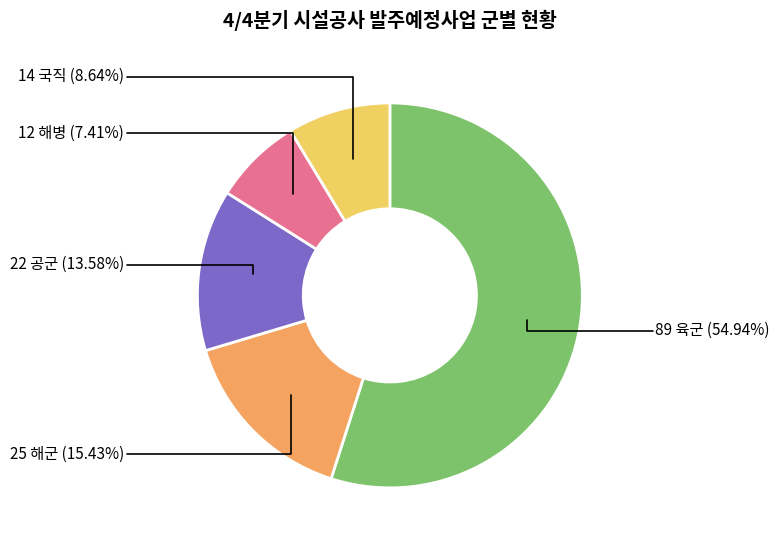

Is there any slice that represents more than half of the pie?

Yes